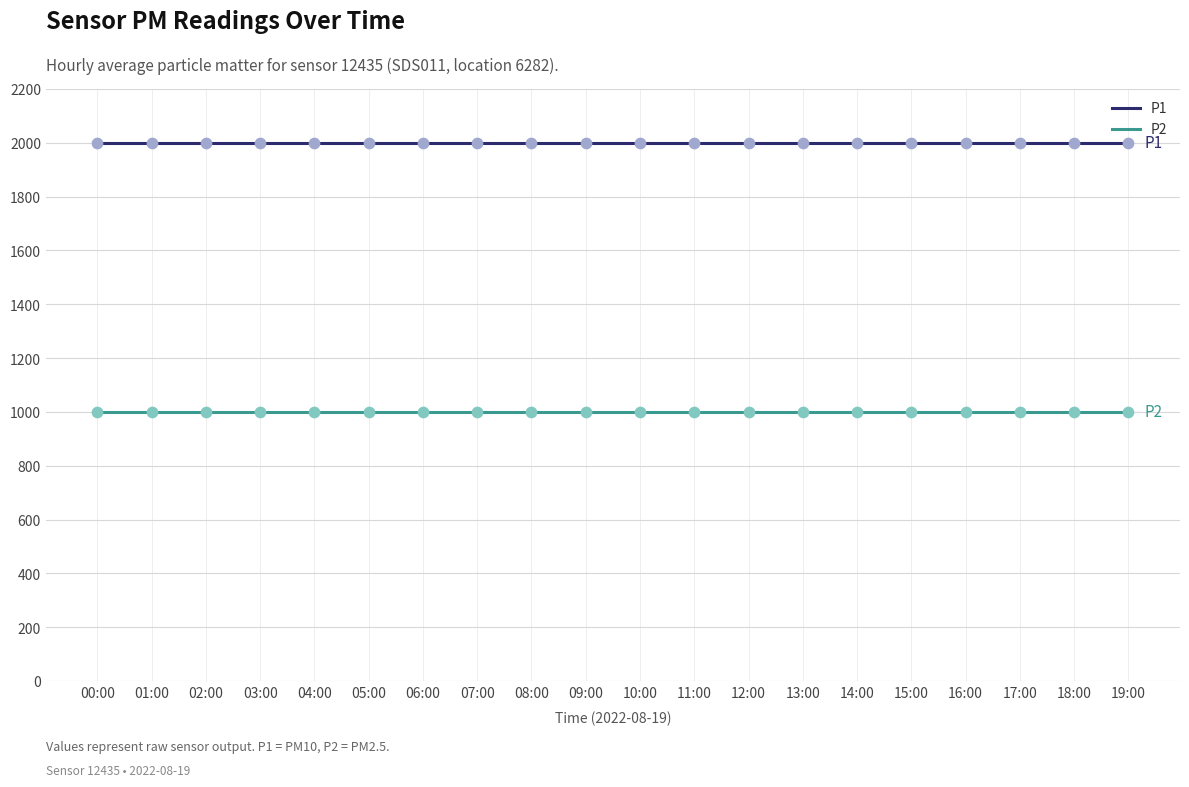

Is the value of P1 at 13:00 greater than the value of P2 at 12:00?

Yes